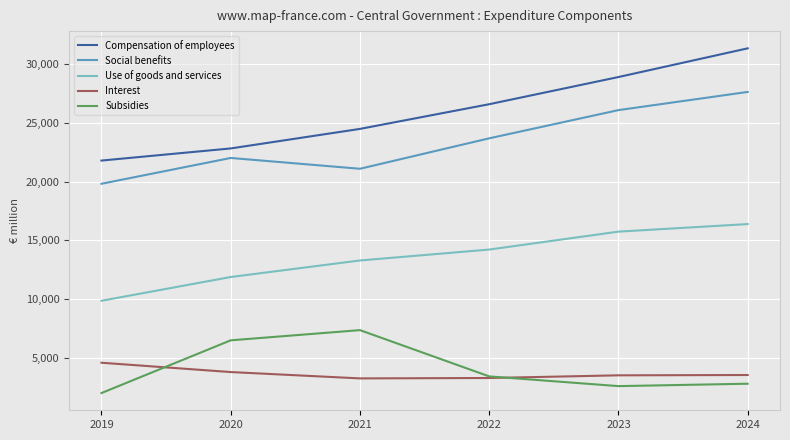

What are all the series names shown in the legend?

Compensation of employees, Social benefits, Use of goods and services, Interest, Subsidies